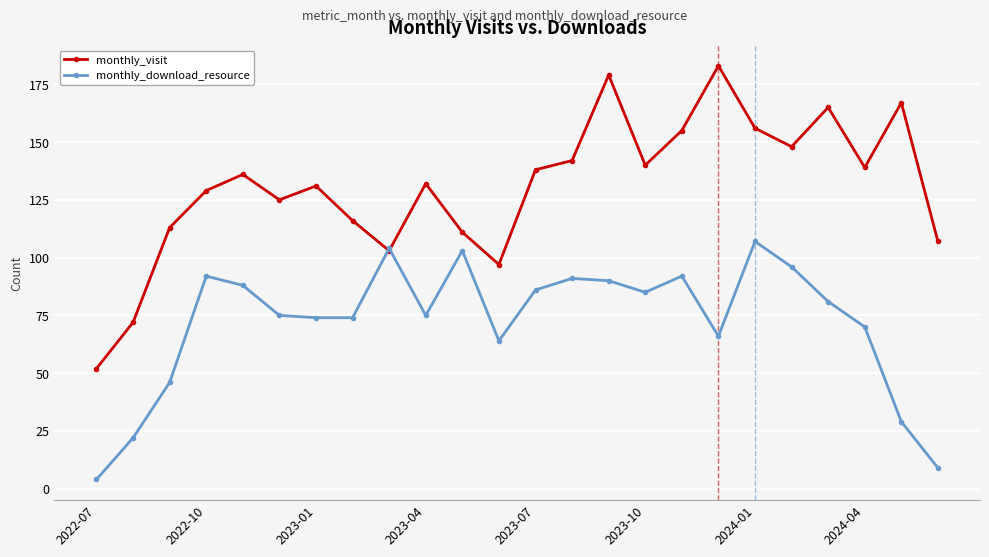

True or false: monthly_visit has more than 0 points higher than both neighbors.

True